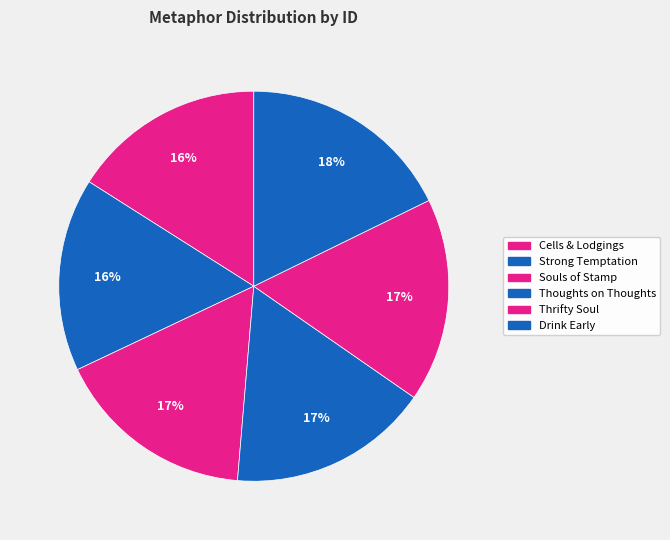

How many slices are in this pie chart?

6